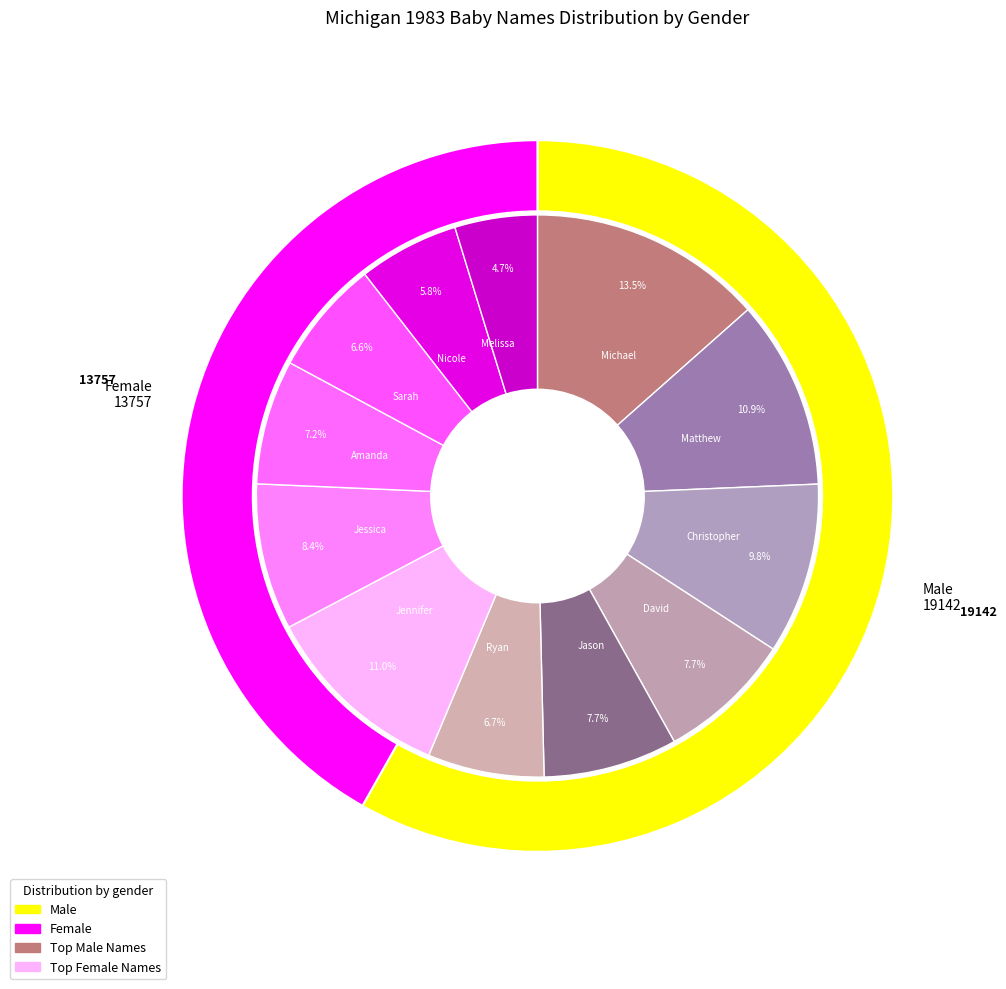

How many slices are in this pie chart?

12